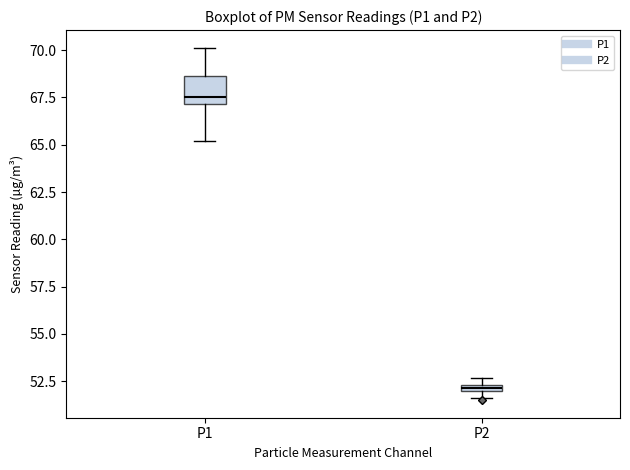

Which box's median line is the highest?

P1